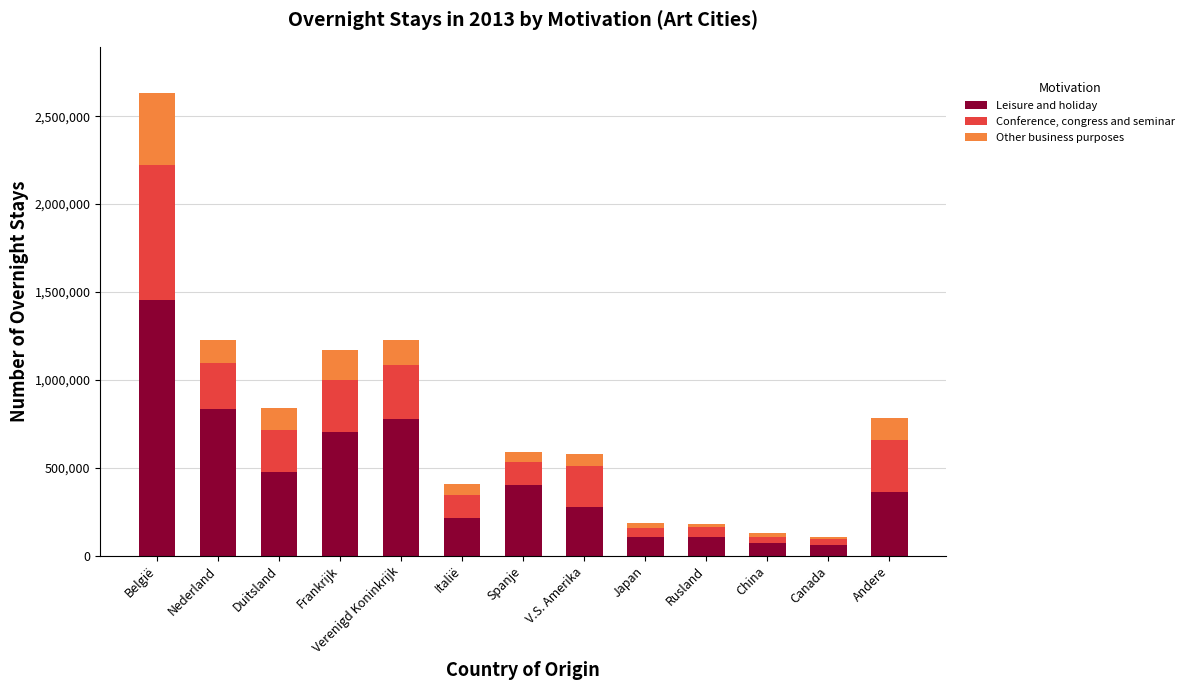

What is the lowest value of the Leisure and holiday series?

60844